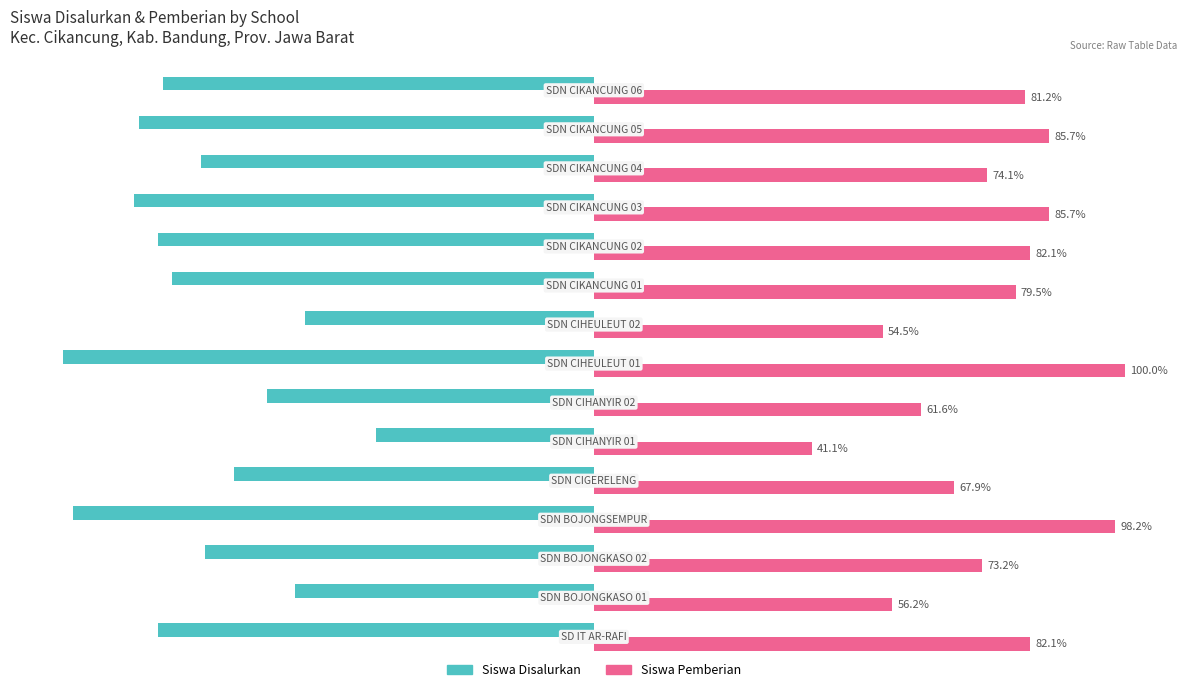

Rank the series by their average value, from highest to lowest.

Siswa Pemberian, Siswa Disalurkan